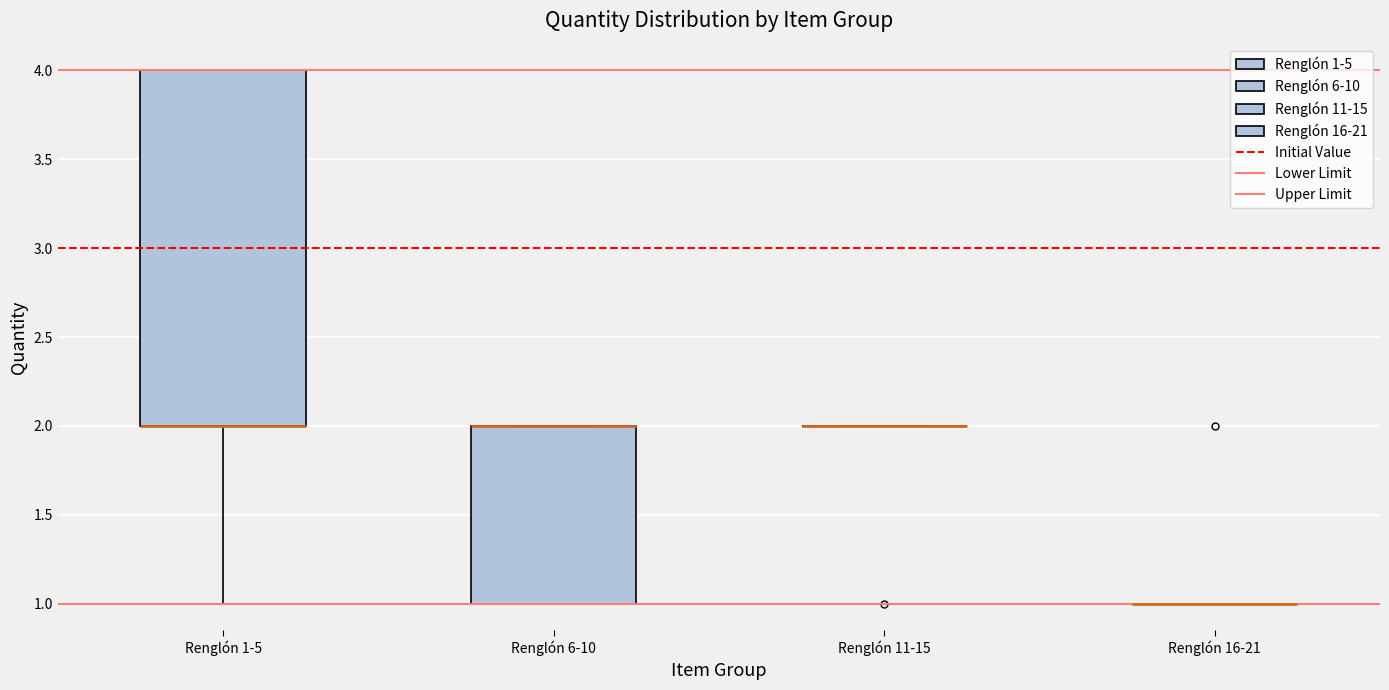

Reading left to right, read every box against the y-axis: the position of its median line, the range the box covers, and the ends of its whiskers. The values are not printed on the chart, so give them approximately, as read against the axis.

Renglón 1-5: median 2 (drawn on the box's lower edge), box 2 to 4, whiskers 1 to 4
Renglón 6-10: median 2 (drawn on the box's upper edge), box 1 to 2, whiskers 1 to 2
Renglón 11-15: box collapsed to a line at 2, whiskers 2 to 2
Renglón 16-21: box collapsed to a line at 1, whiskers 1 to 1